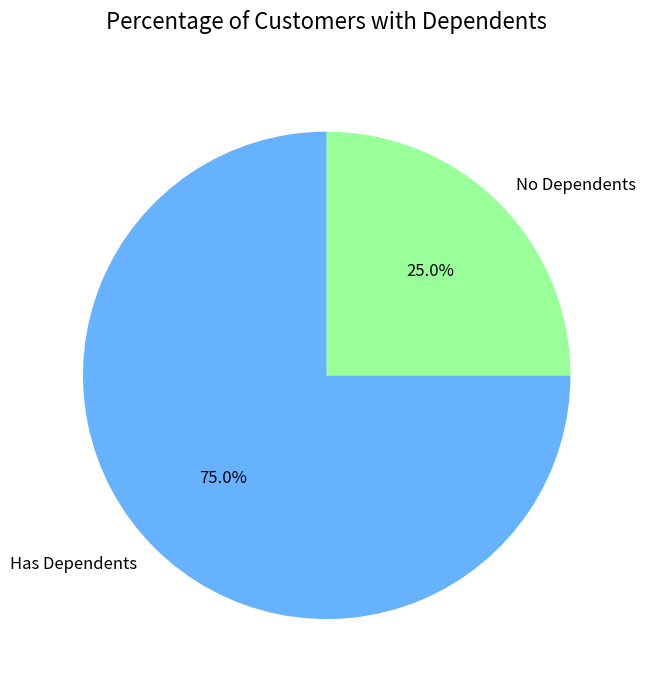

How many slices are in this pie chart?

2